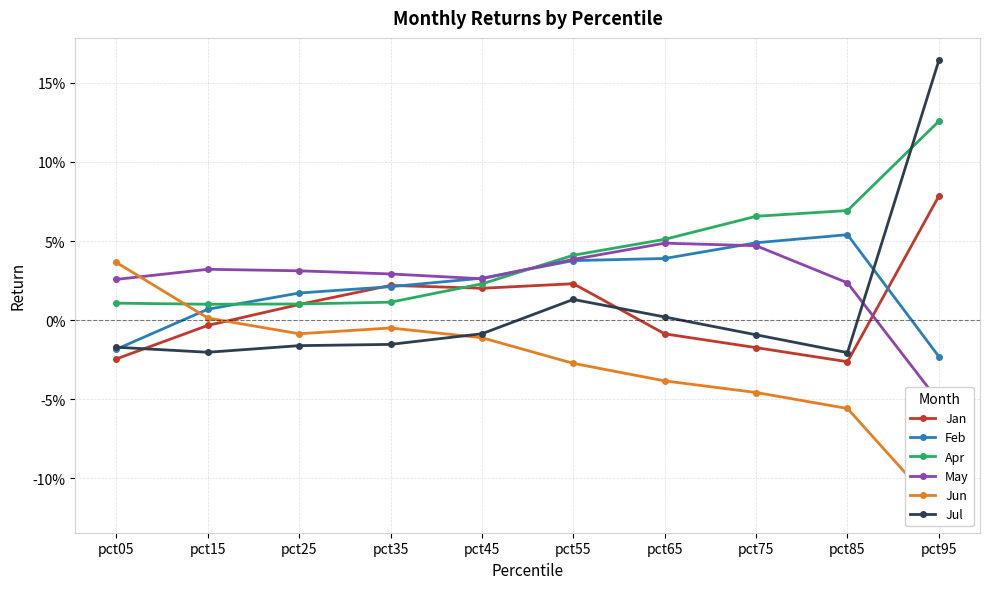

At which category is the sum across all series the highest?

pct95